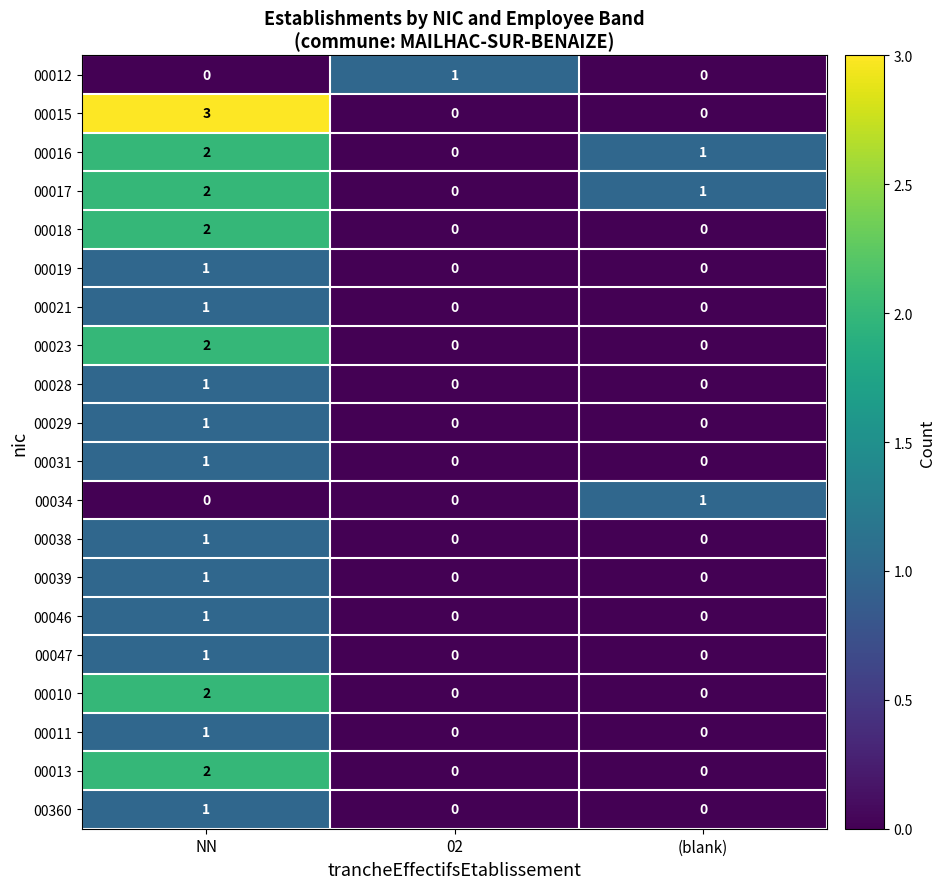

Count the 00011 values in the range 0 to 1.

3